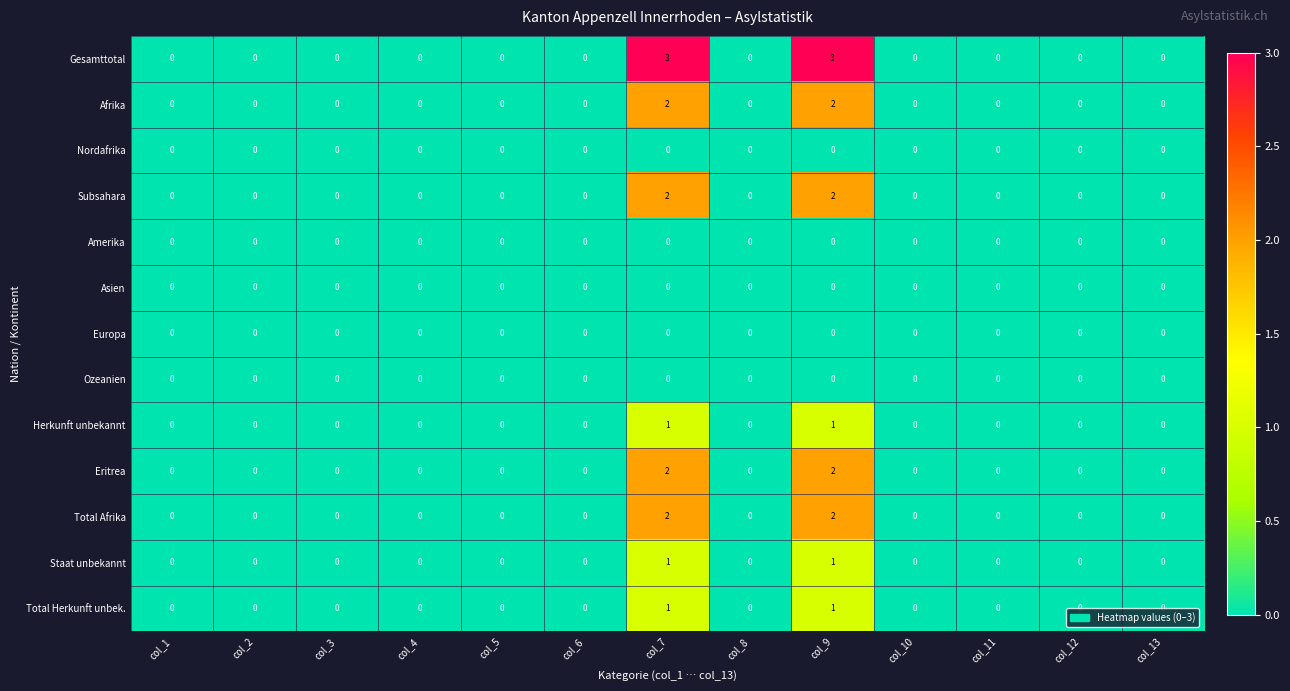

The value of Total Herkunft unbek. at col_10 is 0. True or false?

True